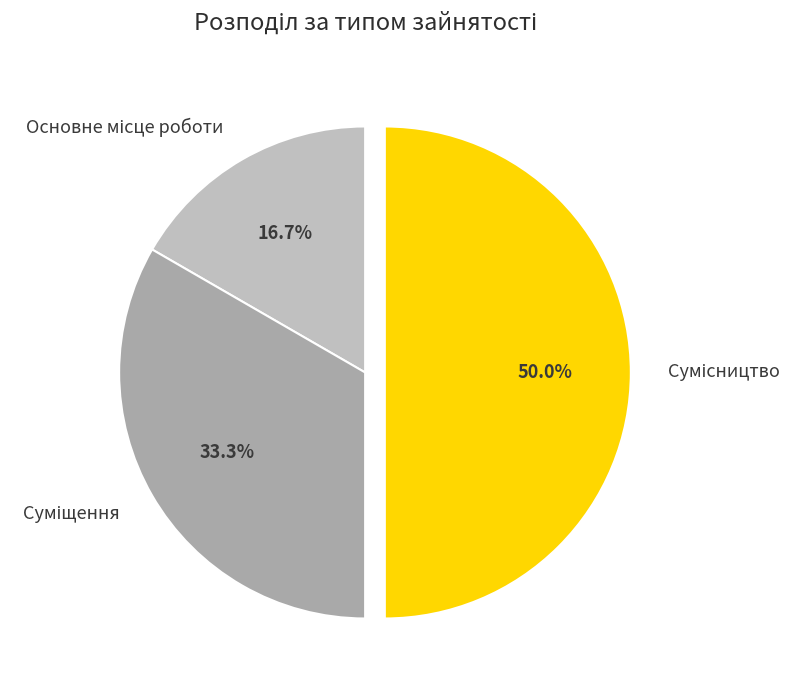

Count the number of slices in the pie.

3